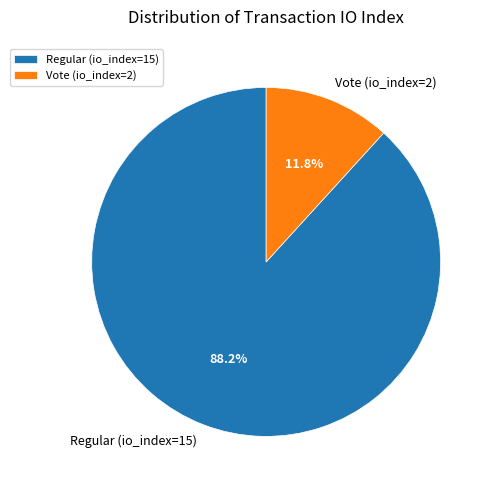

Which slice is the largest?

Regular (io_index=15)